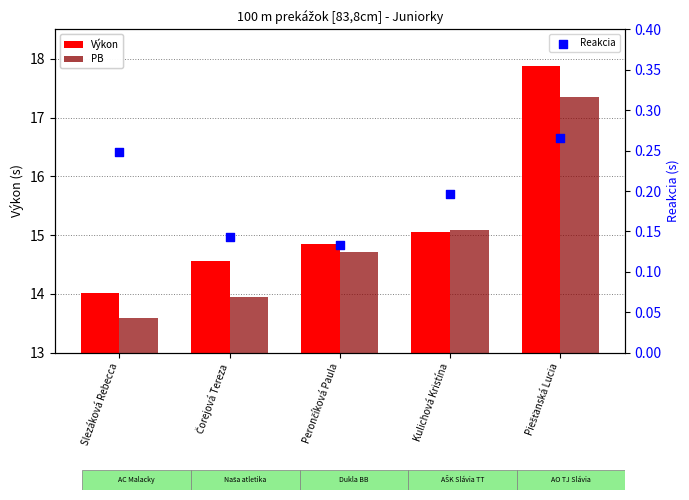

Which series has the widest spread of Y values?

Výkon